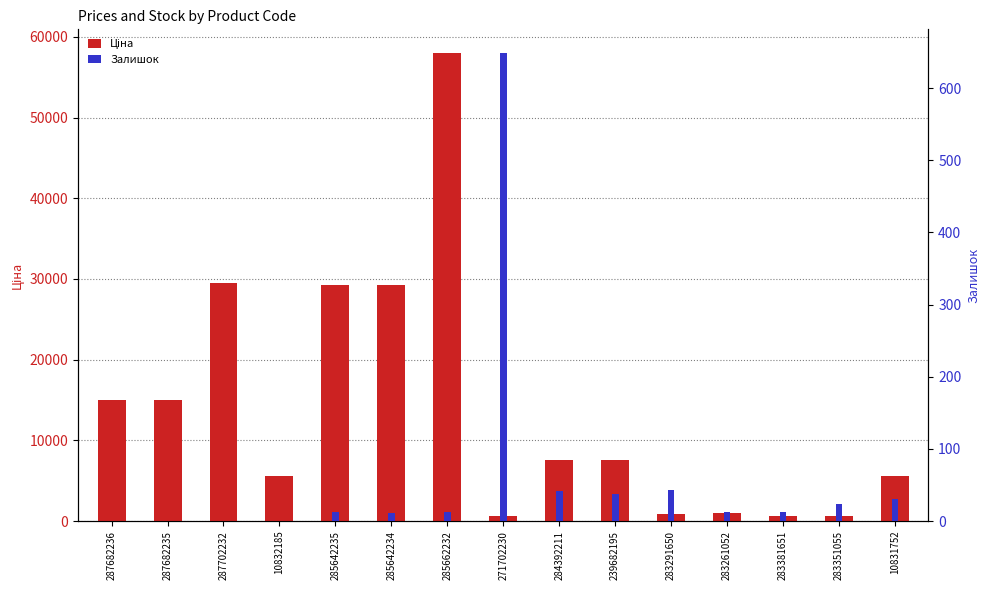

List the series in order of their overall mean, highest first.

Ціна, Залишок